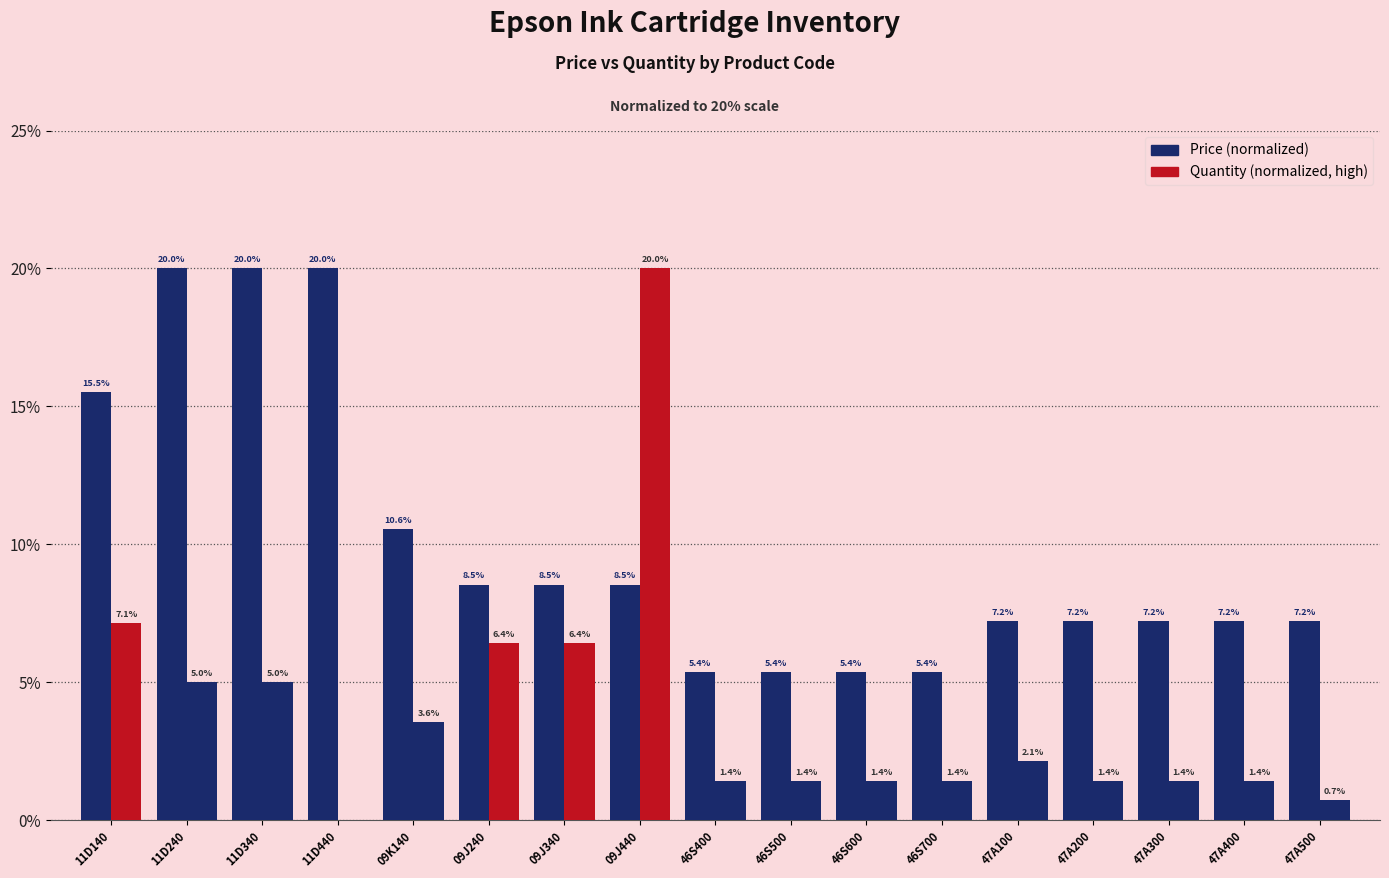

Does the chart contain stacked bars?

No